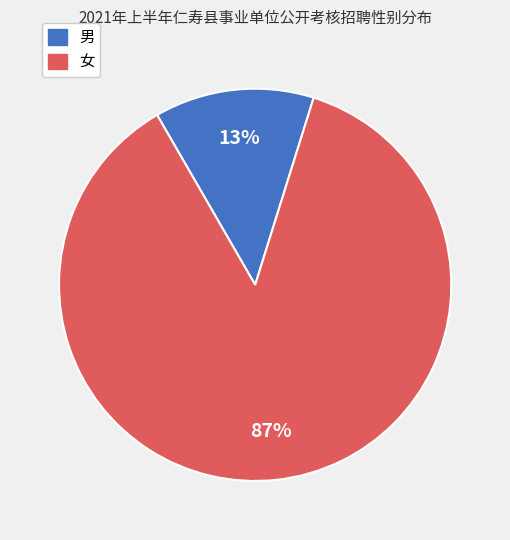

Is there a majority slice in this chart?

Yes